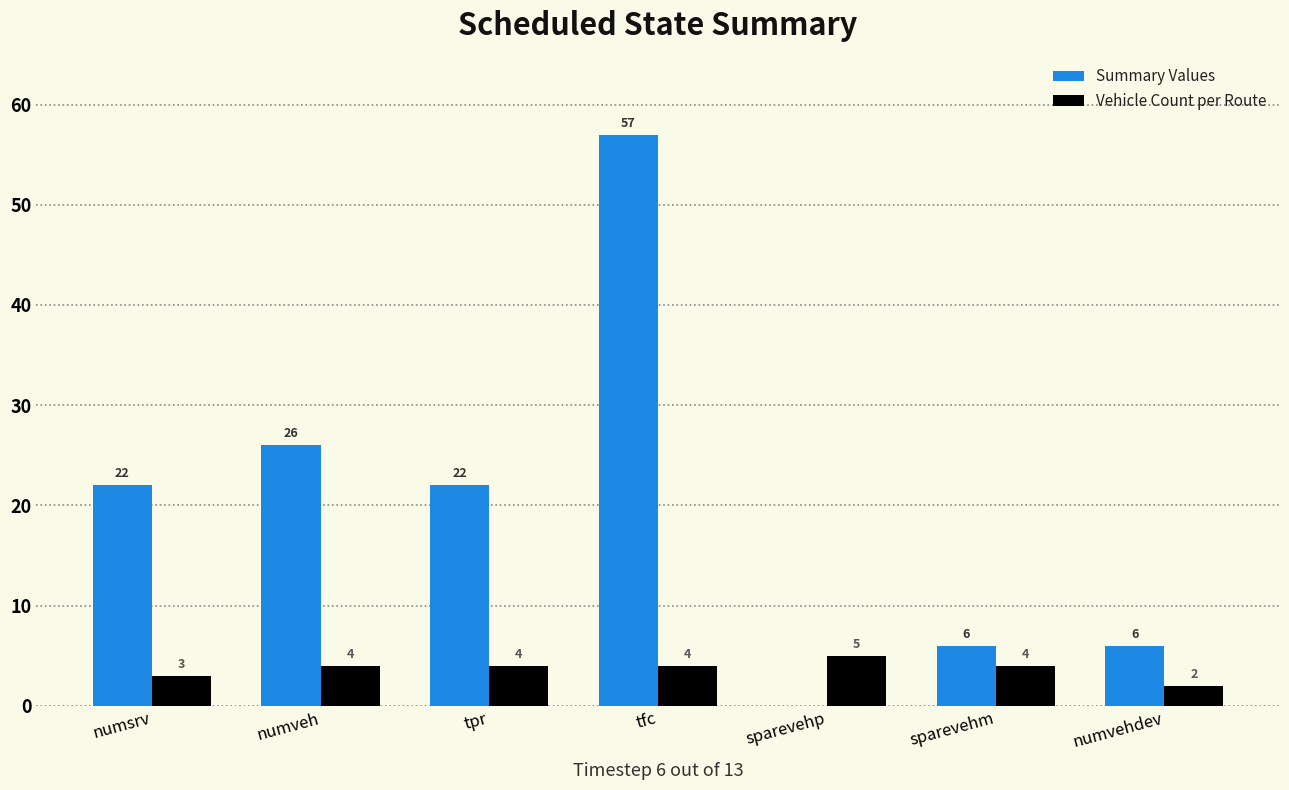

How many groups of bars are there?

7